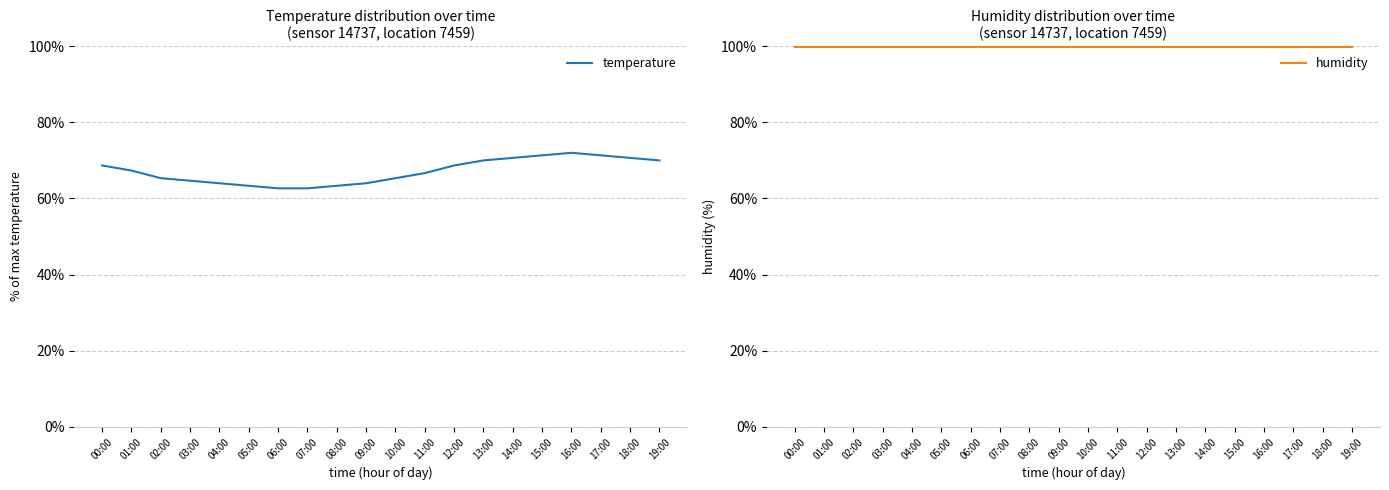

Between 09:00 and 14:00, which is larger?

14:00